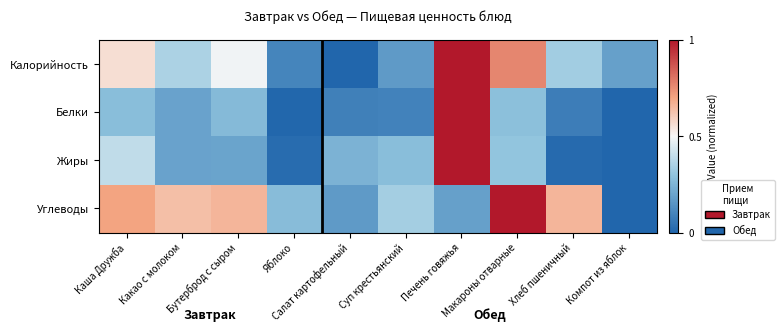

Reading left to right, extract all data points from this chart.

Калорийность: Каша Дружба=0.6	Какао с молоком=0.4	Бутерброд с сыром=0.5	Яблоко=0.1	Салат картофельный=0.0	Суп крестьянский=0.2	Печень говяжья=1.0	Макароны отварные=0.8	Хлеб пшеничный=0.3	Компот из яблок=0.2
Белки: Каша Дружба=0.3	Какао с молоком=0.2	Бутерброд с сыром=0.3	Яблоко=0.0	Салат картофельный=0.1	Суп крестьянский=0.1	Печень говяжья=1.0	Макароны отварные=0.3	Хлеб пшеничный=0.1	Компот из яблок=0.0
Жиры: Каша Дружба=0.4	Какао с молоком=0.2	Бутерброд с сыром=0.2	Яблоко=0.0	Салат картофельный=0.2	Суп крестьянский=0.3	Печень говяжья=1.0	Макароны отварные=0.3	Хлеб пшеничный=0.0	Компот из яблок=0.0
Углеводы: Каша Дружба=0.7	Какао с молоком=0.6	Бутерброд с сыром=0.7	Яблоко=0.3	Салат картофельный=0.2	Суп крестьянский=0.3	Печень говяжья=0.2	Макароны отварные=1.0	Хлеб пшеничный=0.7	Компот из яблок=0.0